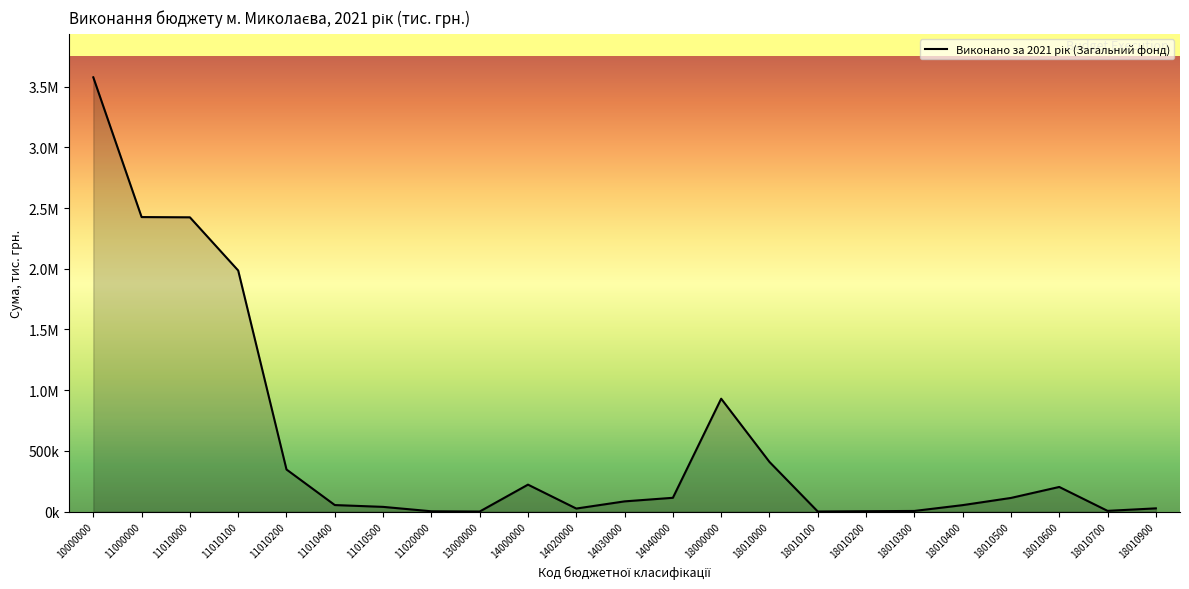

What is the difference between the maximum and second lowest values?

3576449.2